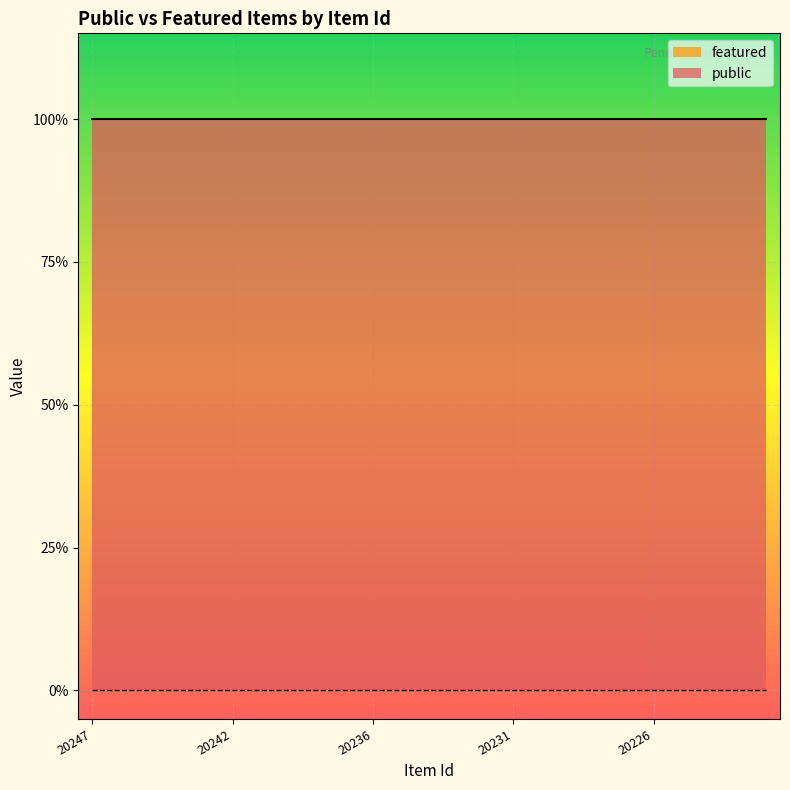

What is the spread (max minus min) of values at 20244?

1